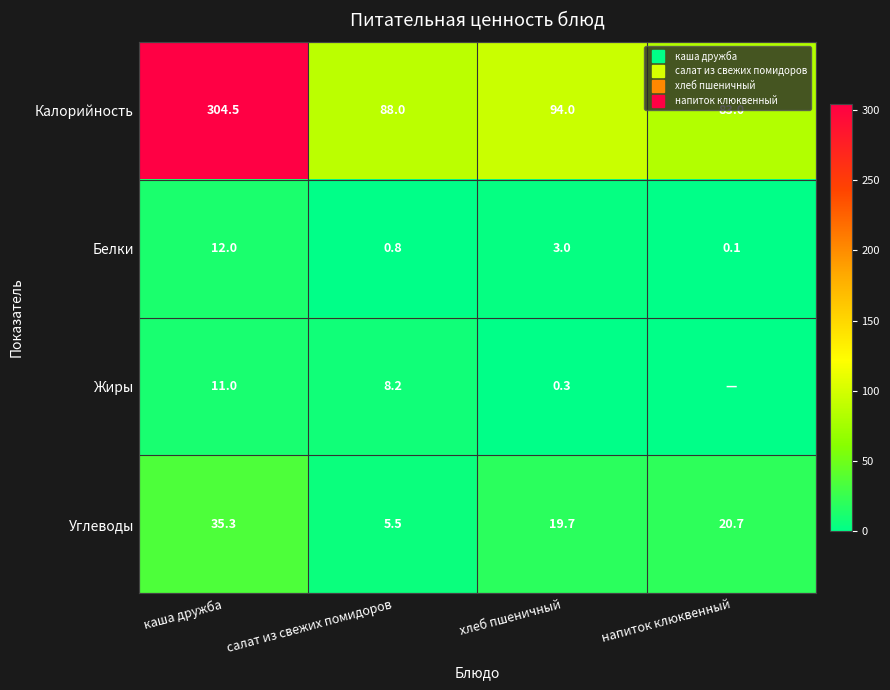

What is the lowest value of the Калорийность series?

83.0